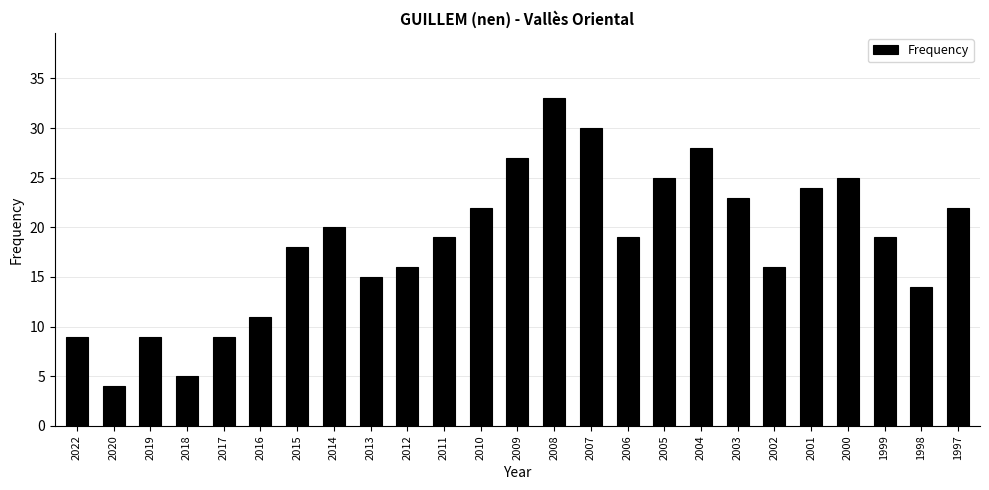

Where does the data first go above 19?

2014